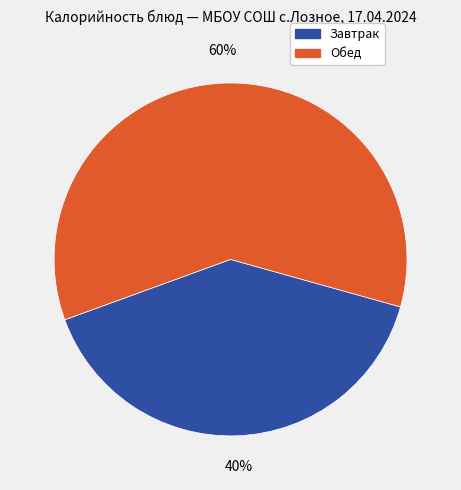

Count the number of slices in the pie.

2